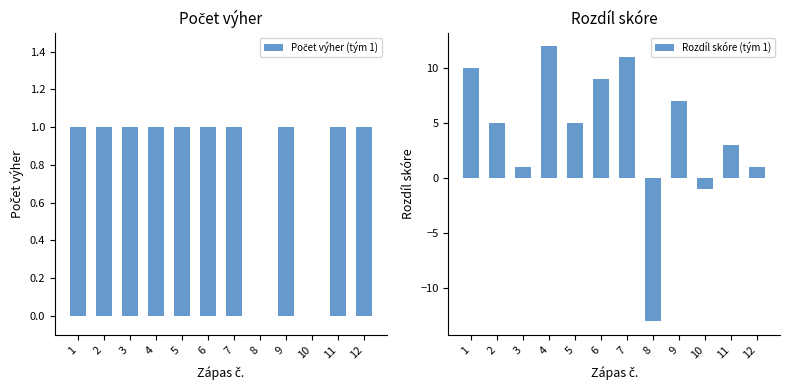

The Počet výher (tým 1) series shows 0 at 1. True or false?

False